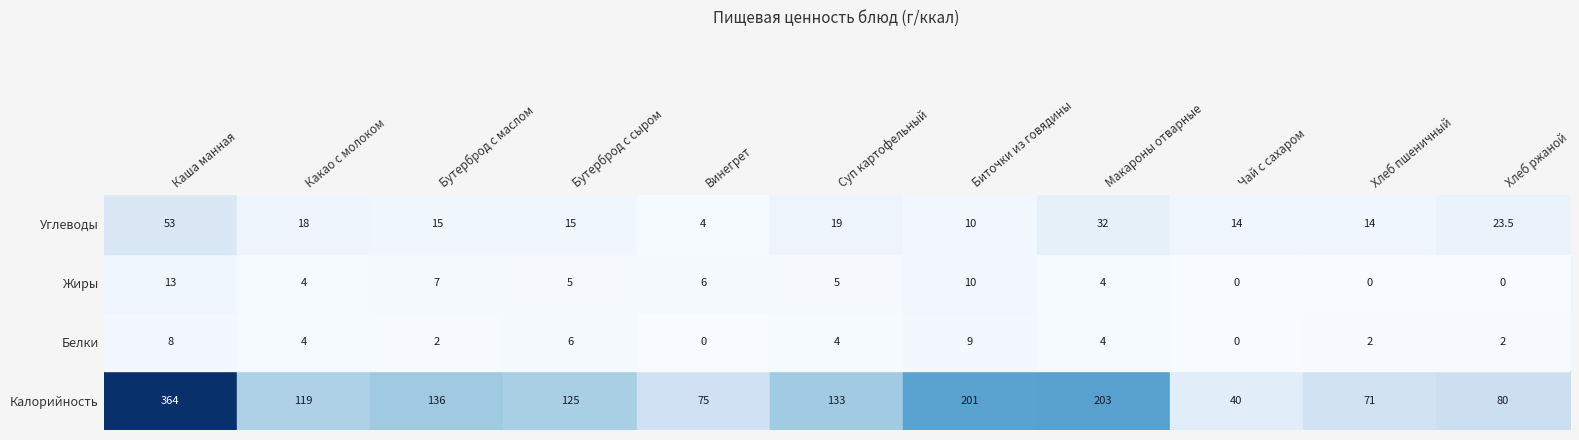

The chart shows a value of 53.0 at Каша манная. True or false?

True